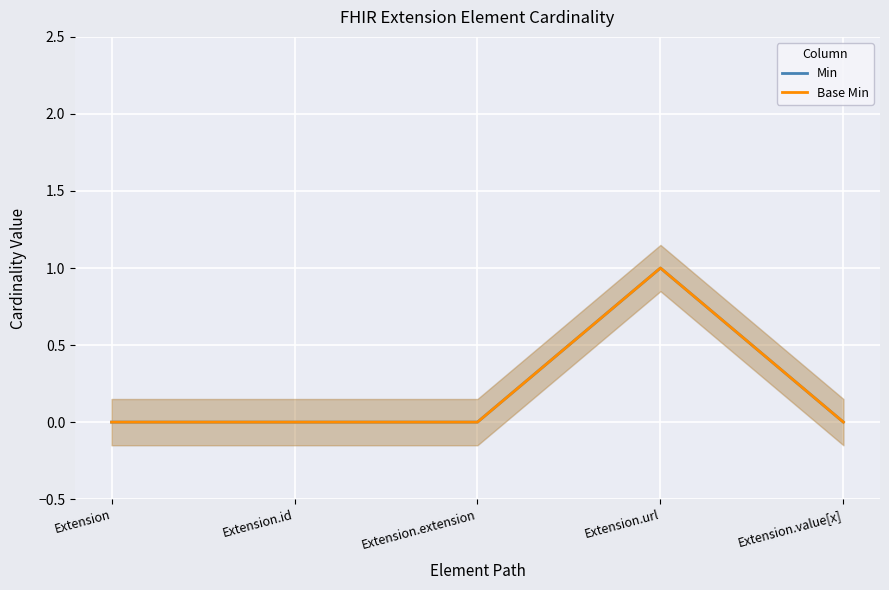

Reading left to right, transcribe all the data shown in this chart.

Min: Extension=0	Extension.id=0	Extension.extension=0	Extension.url=1	Extension.value[x]=0
Base Min: Extension=0	Extension.id=0	Extension.extension=0	Extension.url=1	Extension.value[x]=0